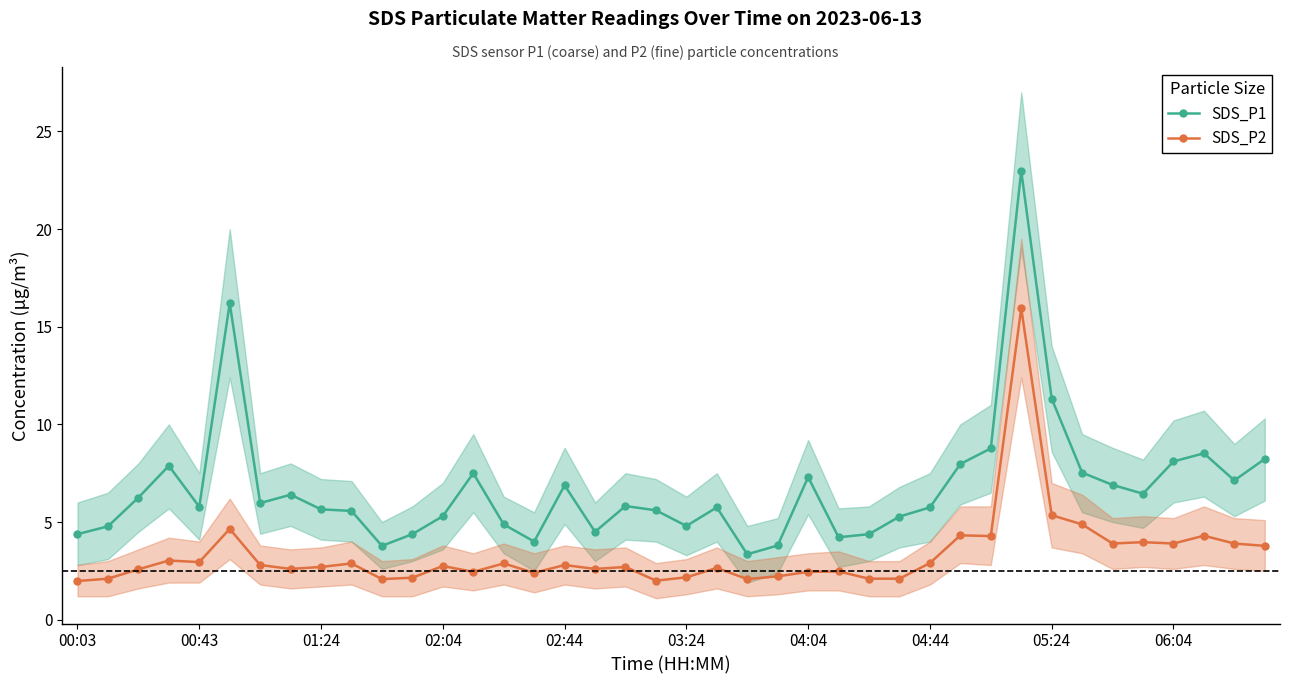

Rank the series by their average value, from highest to lowest.

SDS_P1, SDS_P2